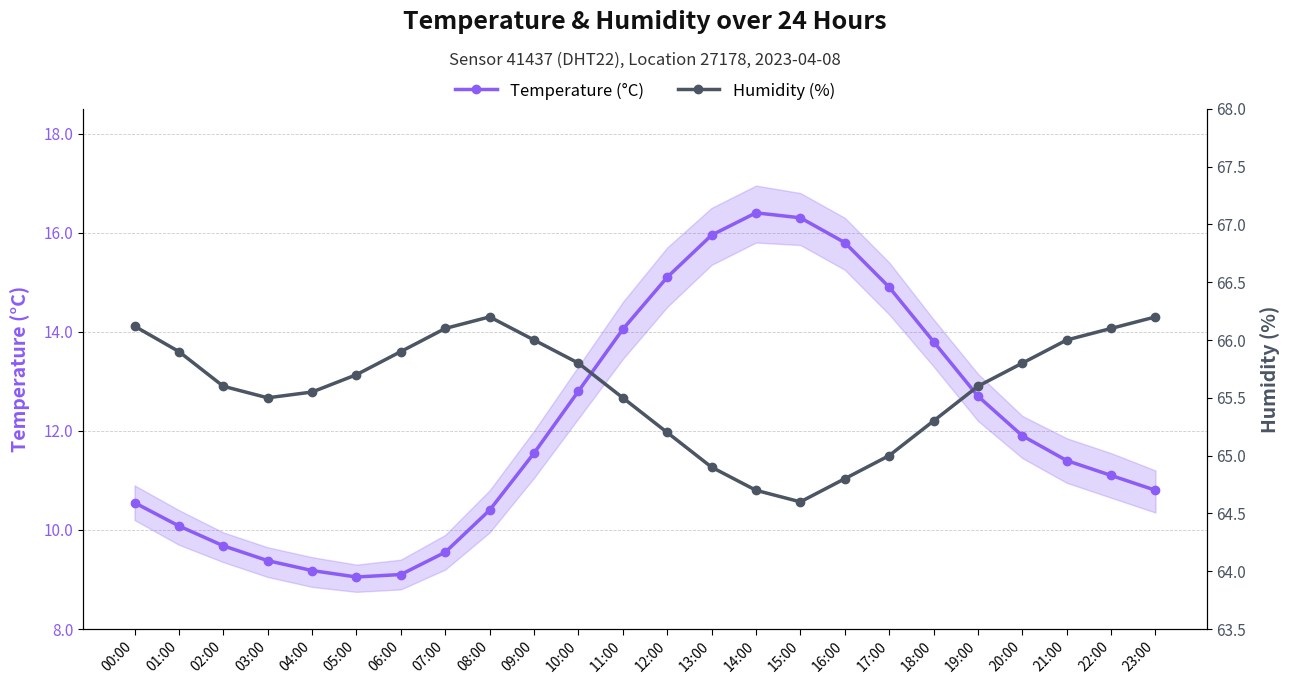

List the labels in order of Humidity (%) value, largest first.

08:00, 23:00, 00:00, 07:00, 22:00, 09:00, 21:00, 01:00, 06:00, 10:00, 20:00, 05:00, 02:00, 19:00, 04:00, 03:00, 11:00, 18:00, 12:00, 17:00, 13:00, 16:00, 14:00, 15:00